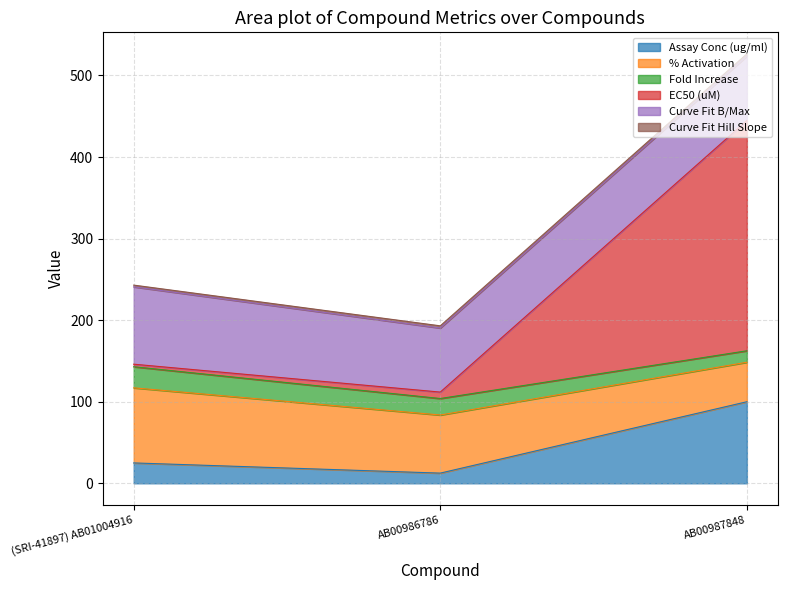

Between (SRI-41897) AB01004916 and AB00986786, which series saw the biggest shift?

% Activation